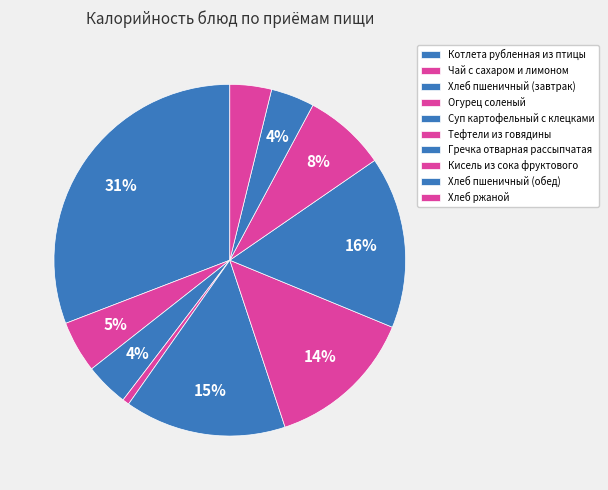

Combined, do Огурец соленый and Тефтели из говядины account for over 50%?

No